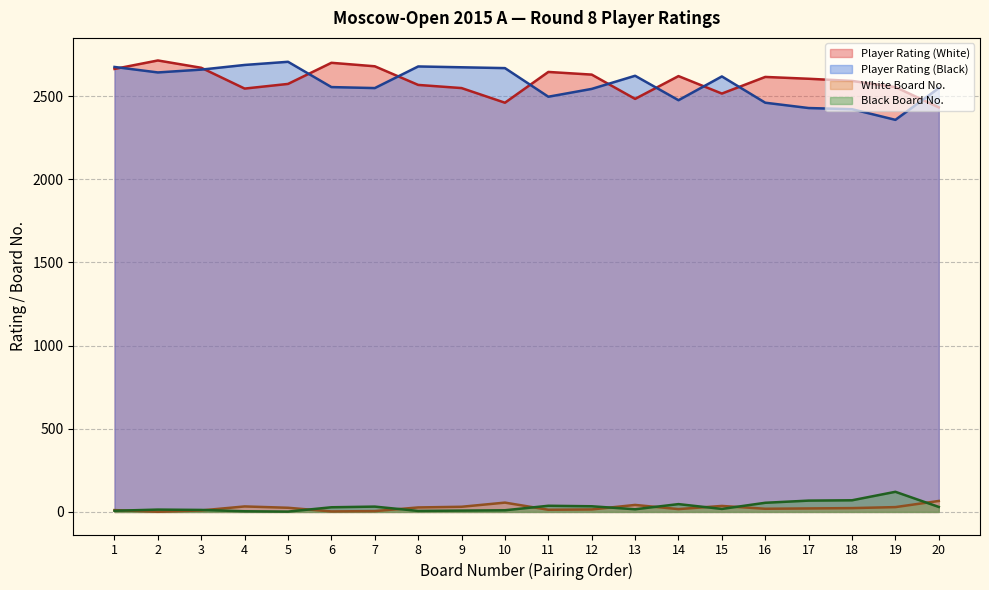

At which label does Player Rating (White) first exceed 2604?

1